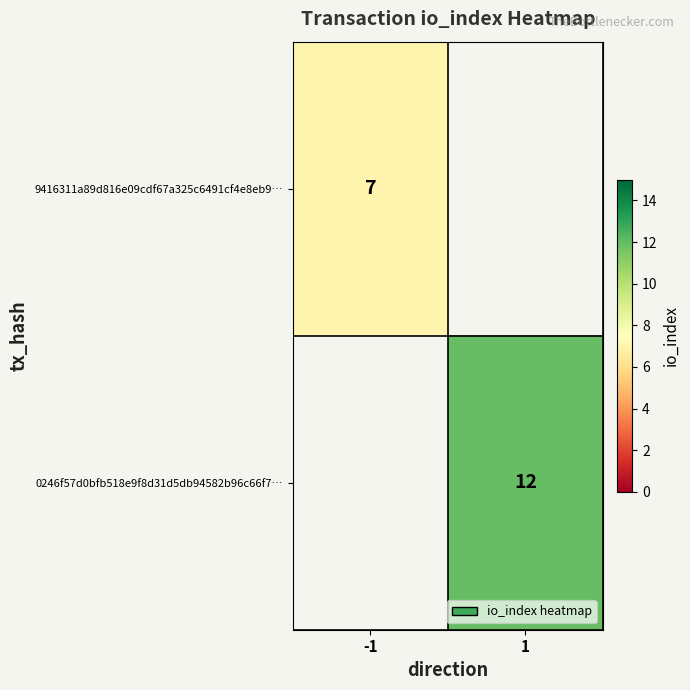

Which category has the highest value across all series?

1